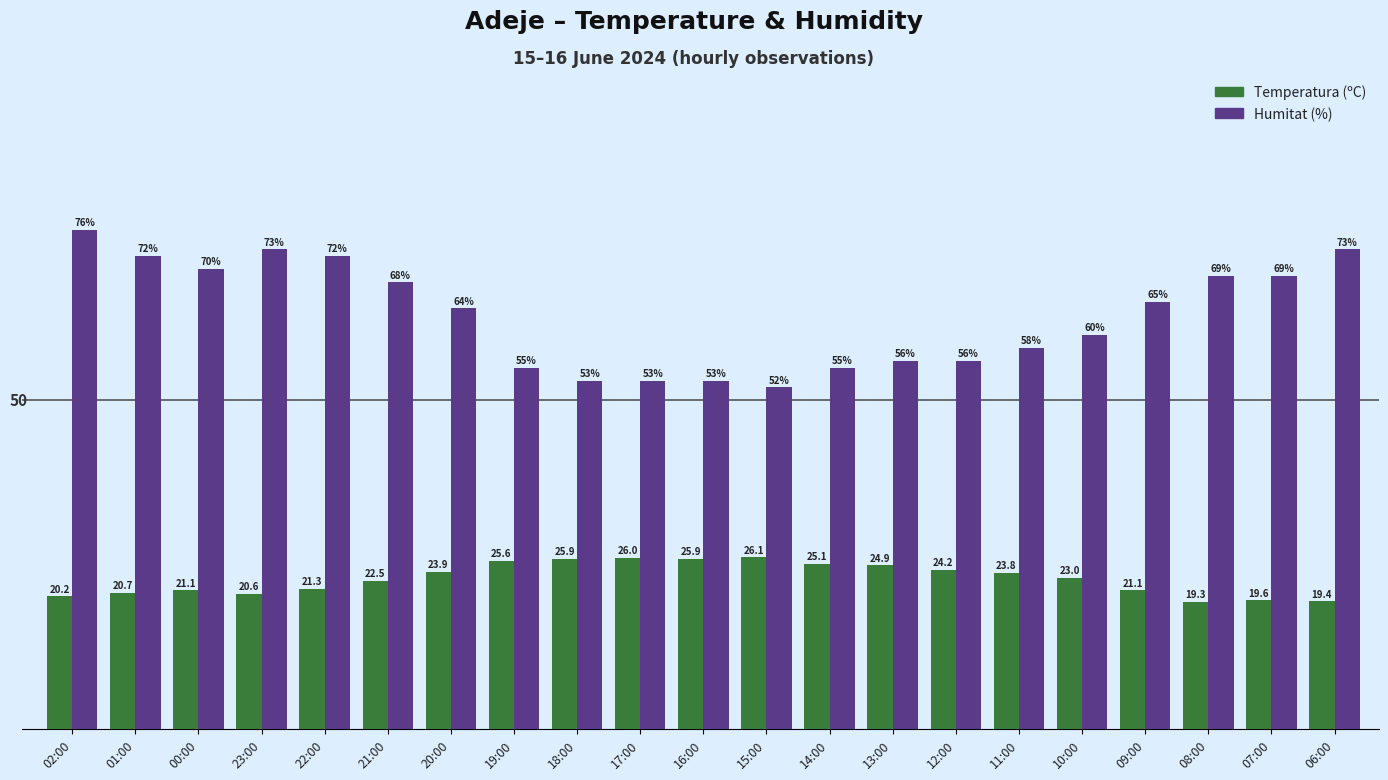

List the series in order of their overall mean, lowest first.

Temperatura (ºC), Humitat (%)